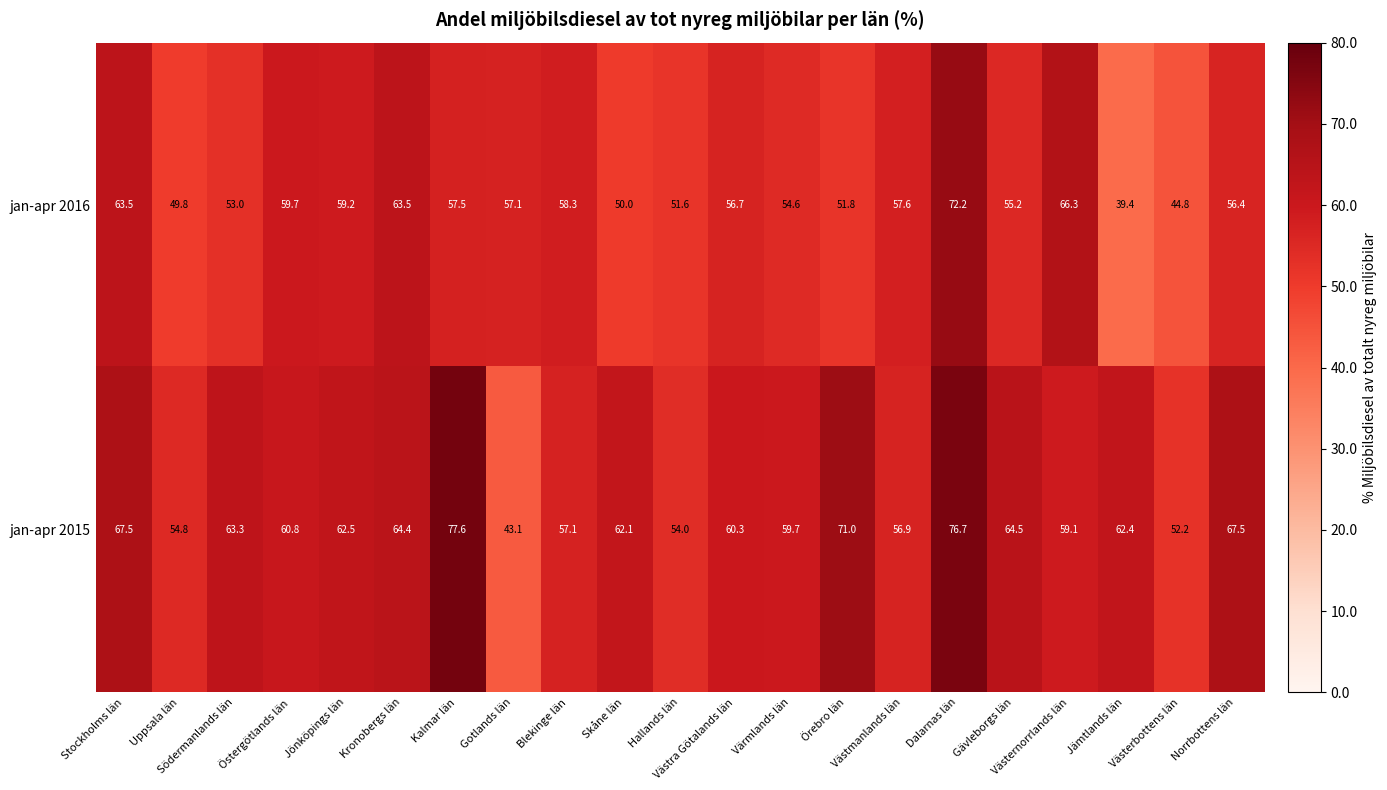

What is the difference between the maximum and minimum values in the jan-apr 2016 series?

32.8